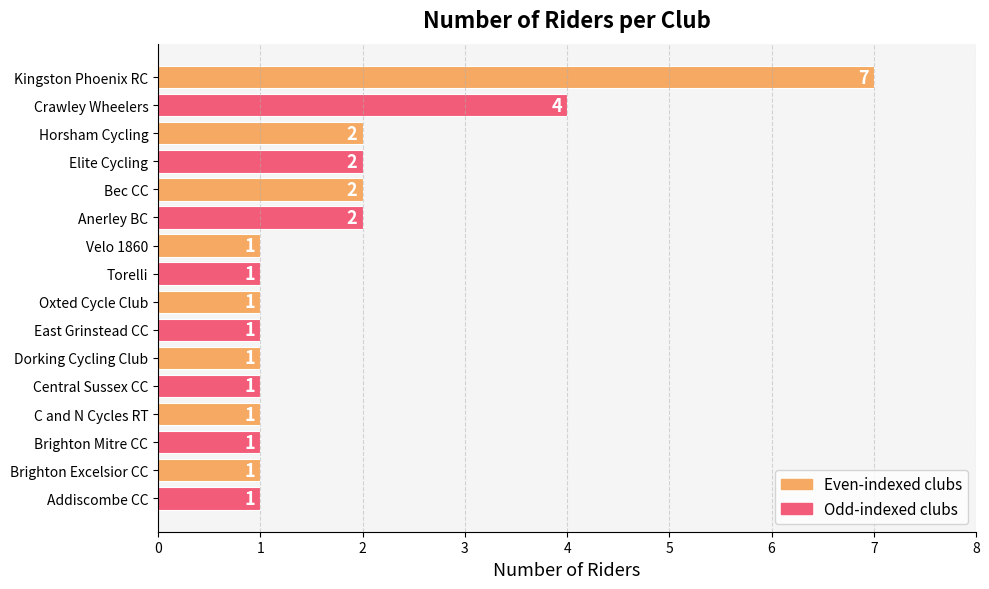

True or false: the data shows 2 at Anerley BC.

True